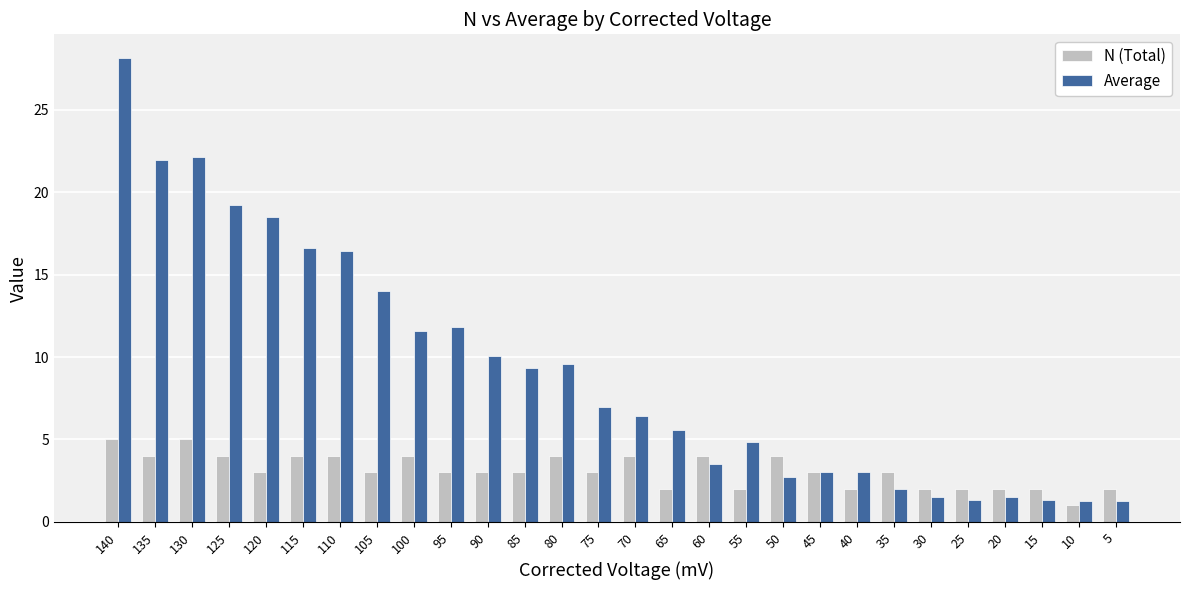

What is the difference between the maximum and minimum values in the N (Total) series?

4.0